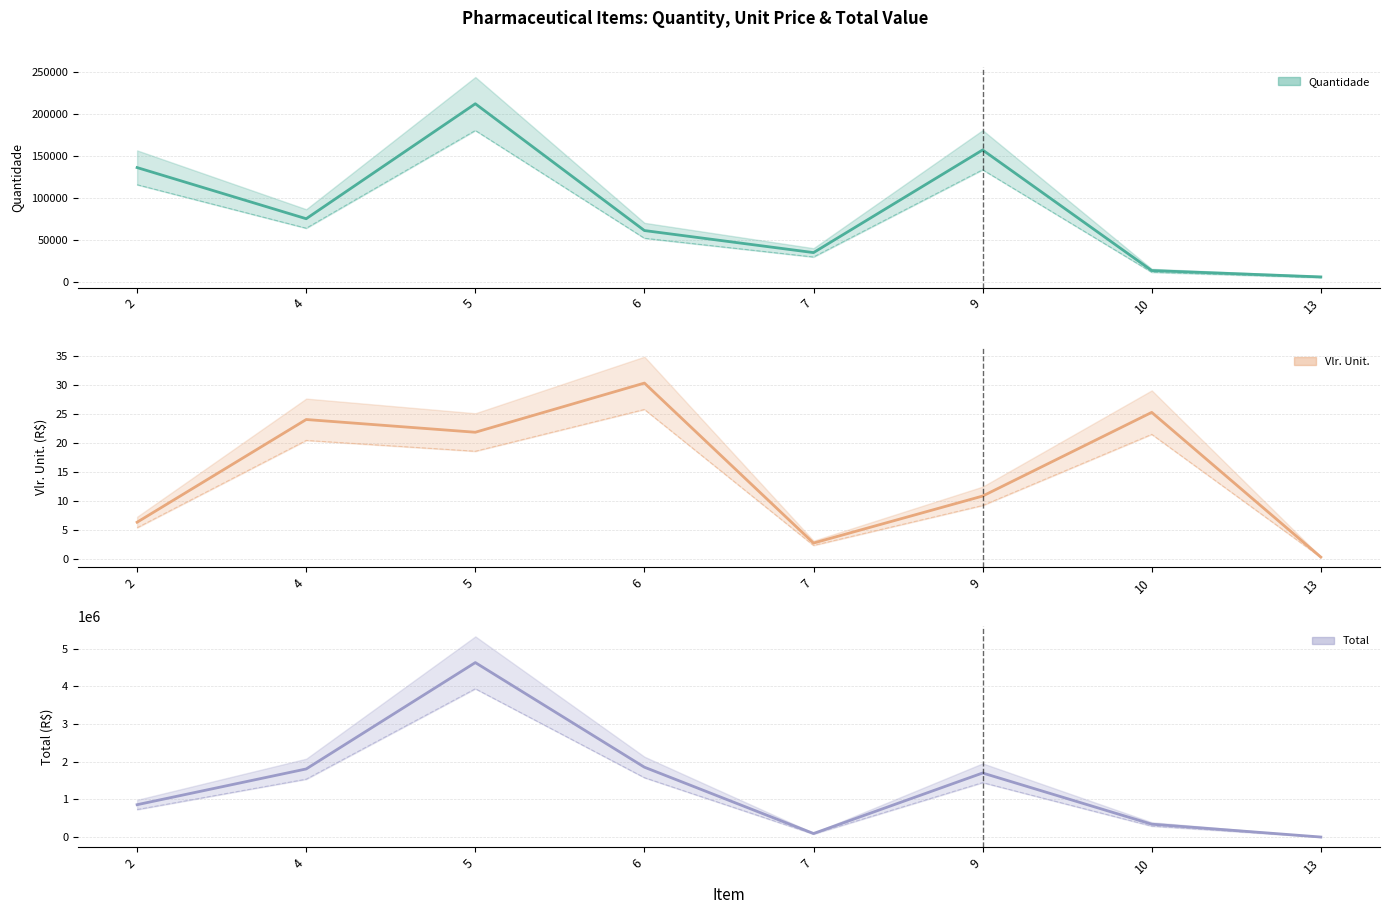

Reading left to right, list all the values displayed in this chart.

Quantidade: 2=136400.0	4=75400.0	5=212500.0	6=61300.0	7=35000.0	9=157400.0	10=13600.0	13=6000.0
Vlr. Unit.: 2=6.3	4=24.0	5=21.8	6=30.3	7=2.7	9=10.8	10=25.2	13=0.3
Total: 2=860329.4	4=1809600.0	5=4633668.8	6=1855882.0	7=95207.0	9=1701903.2	10=343121.2	13=1802.4